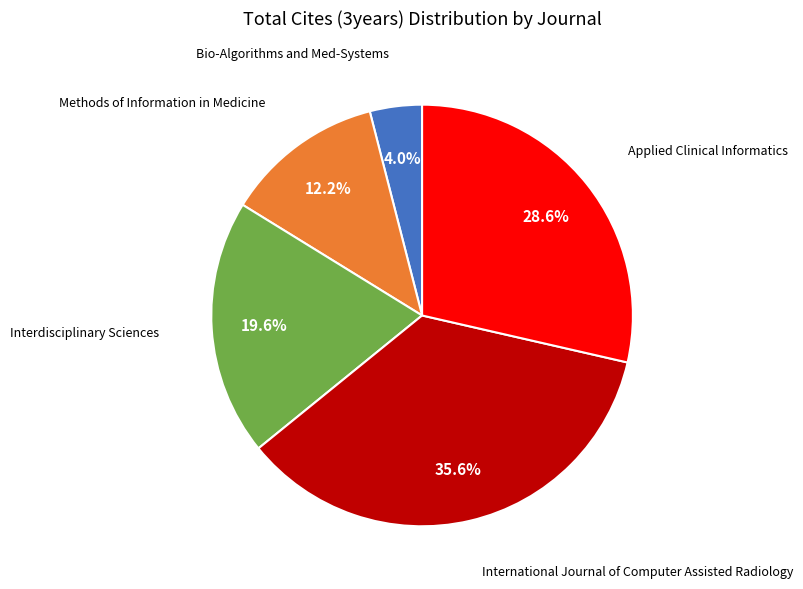

Combined, what portion of the pie is Methods of Information in Medicine and Applied Clinical Informatics?

40.8%